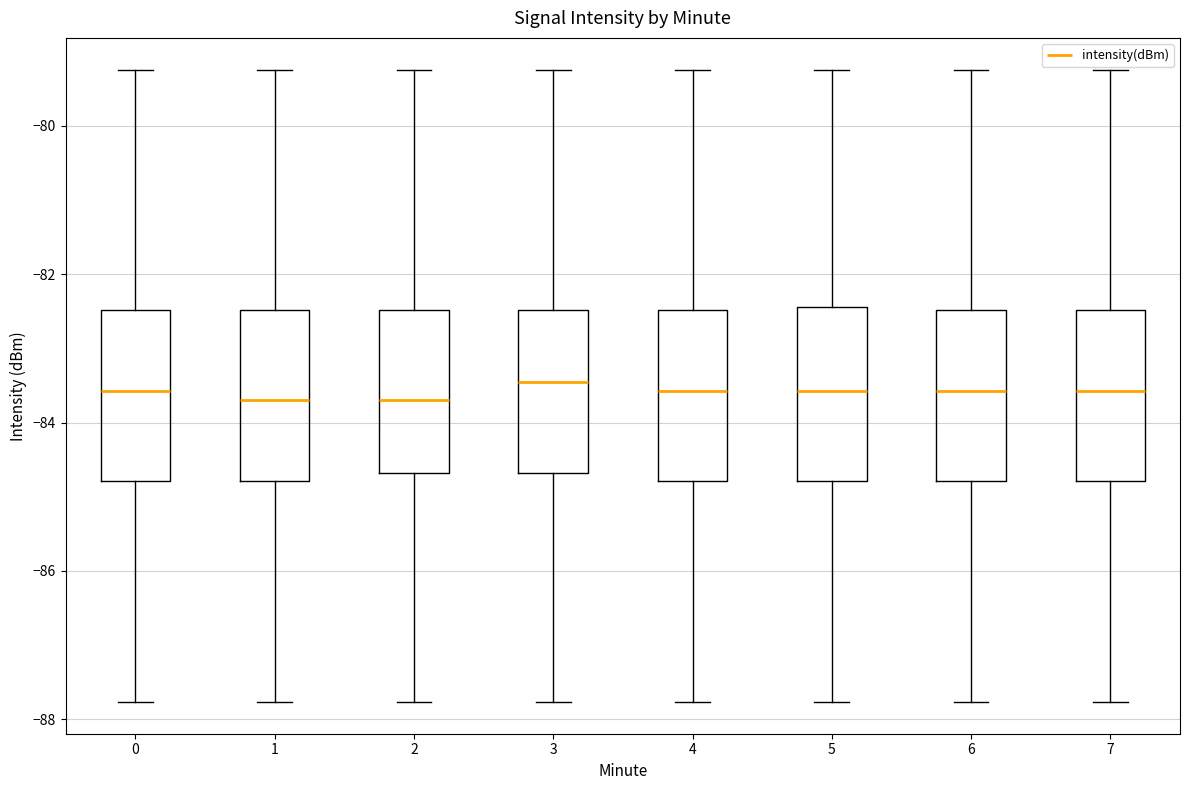

Where does the lower whisker of the box at x = 7 end on the y-axis? The values are not printed on the chart, so give them approximately, as read against the axis.

-87.8